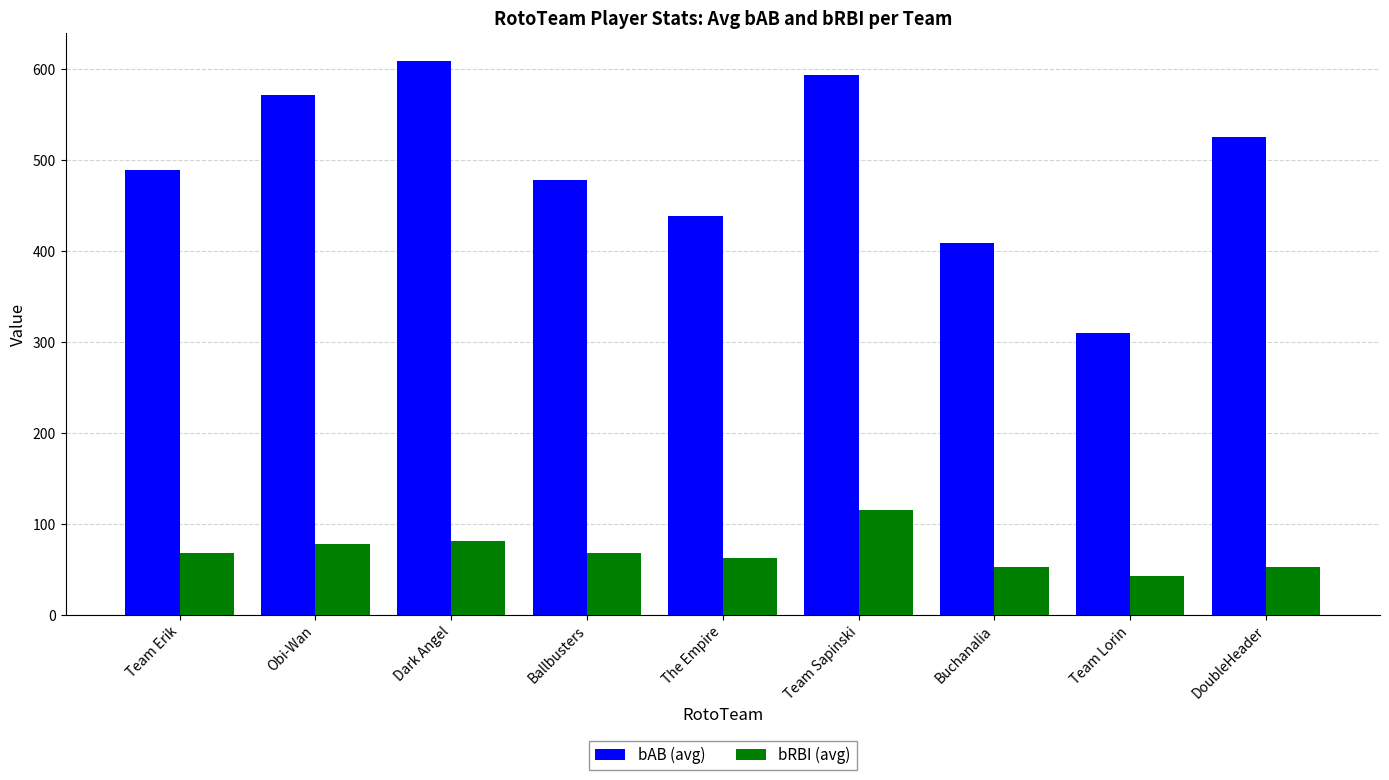

What position from the right is Dark Angel?

7